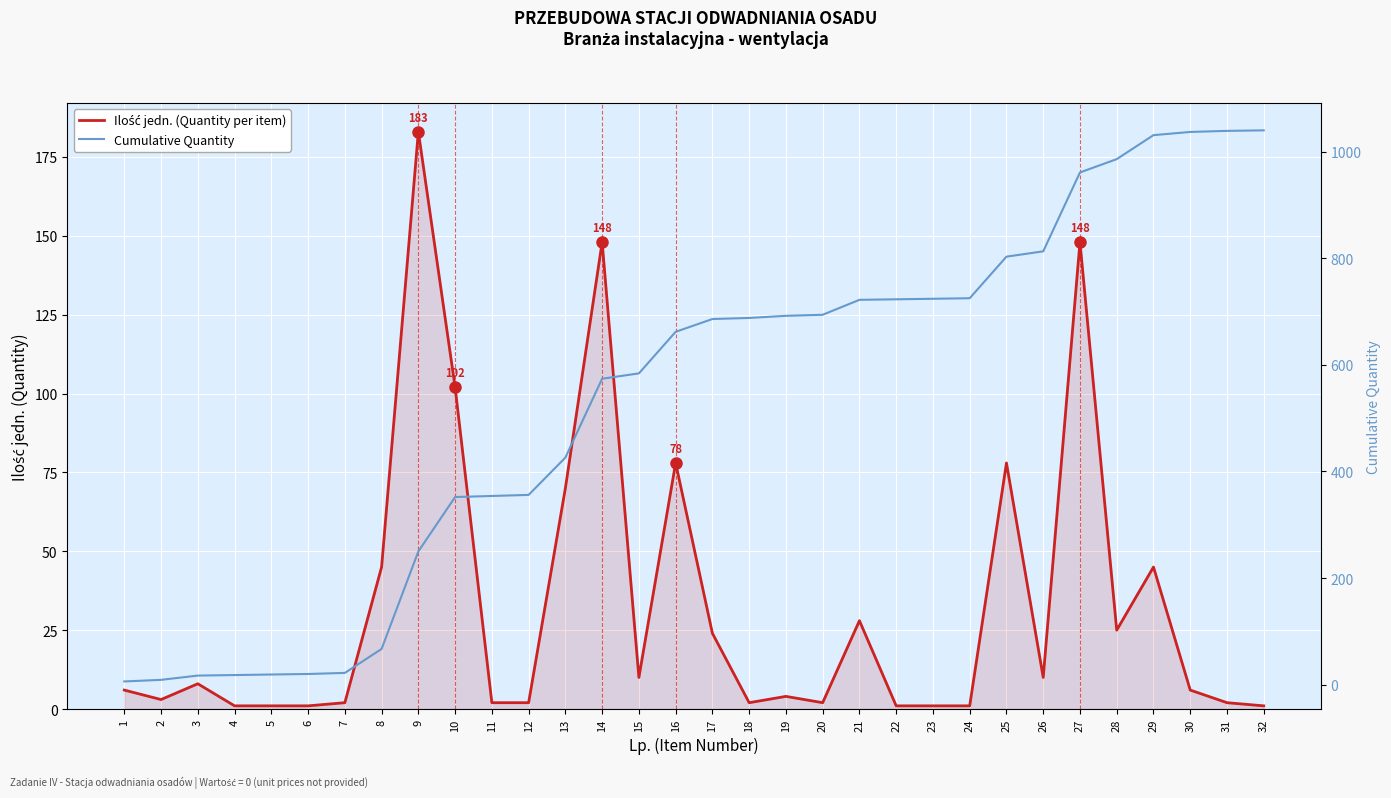

True or false: Cumulative Quantity has more than 1 points higher than both neighbors.

False